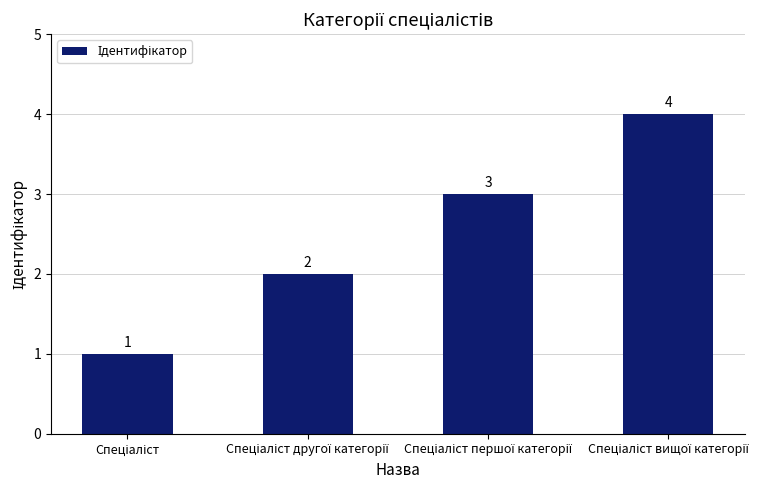

Count the values in the range 2 to 4.

3